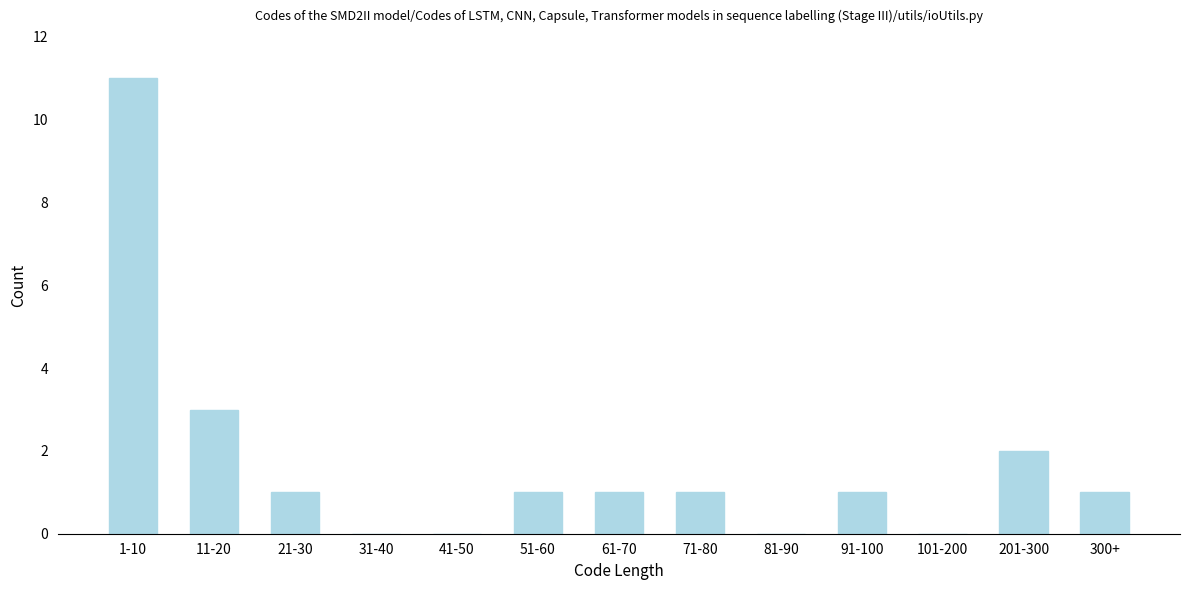

Reading right to left, extract all data points from this chart.

300+=1	201-300=2	101-200=0	91-100=1	81-90=0	71-80=1	61-70=1	51-60=1	41-50=0	31-40=0	21-30=1	11-20=3	1-10=11